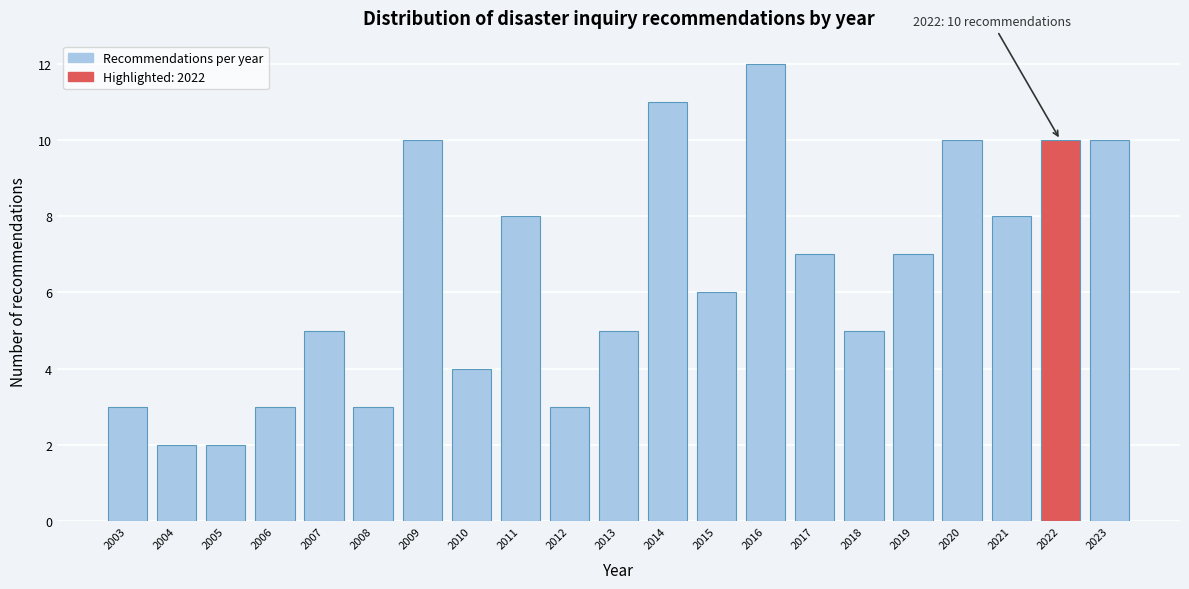

Reading left to right, extract all data points from this chart.

2003=3	2004=2	2005=2	2006=3	2007=5	2008=3	2009=10	2010=4	2011=8	2012=3	2013=5	2014=11	2015=6	2016=12	2017=7	2018=5	2019=7	2020=10	2021=8	2022=10	2023=10